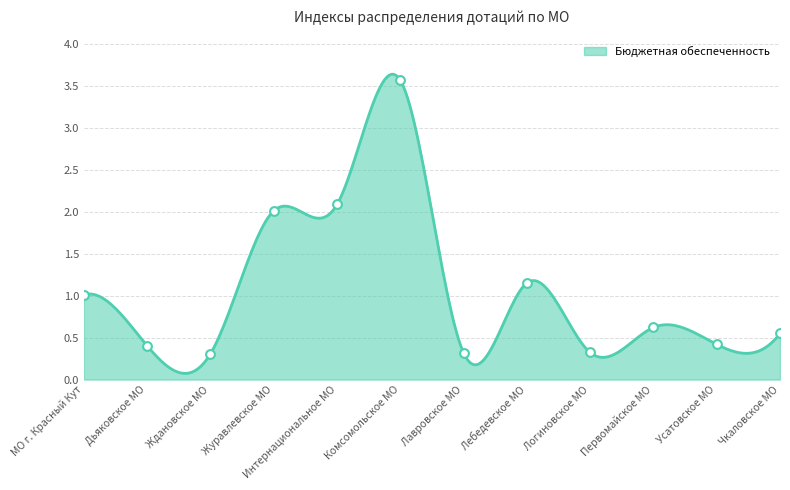

At which category is the sum across all series the highest?

Комсомольское МО